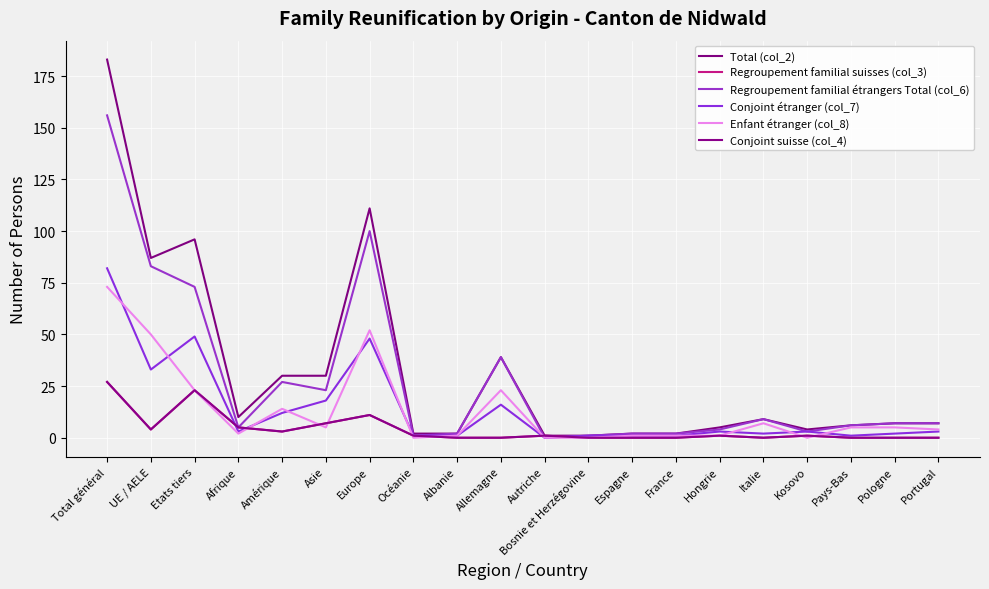

Reading left to right, what are all the values shown in this chart?

Total (col_2): 183	87	96	10	30	30	111	2	2	39	1	1	2	2	5	9	4	6	7	7
Regroupement familial suisses (col_3): 27	4	23	5	3	7	11	1	0	0	1	0	0	0	1	0	1	0	0	0
Regroupement familial étrangers Total (col_6): 156	83	73	5	27	23	100	1	2	39	0	1	2	2	4	9	3	6	7	7
Conjoint étranger (col_7): 82	33	49	3	12	18	48	1	1	16	0	1	1	1	3	2	3	1	2	3
Enfant étranger (col_8): 73	50	23	2	14	5	52	0	1	23	0	0	1	1	1	7	0	5	5	4
Conjoint suisse (col_4): 27	4	23	5	3	7	11	1	0	0	1	0	0	0	1	0	1	0	0	0